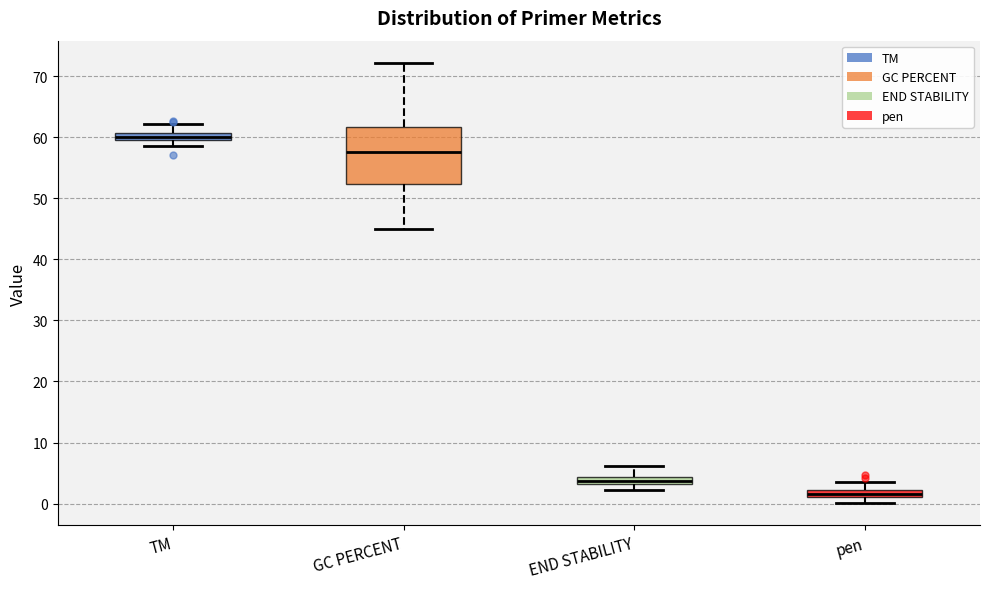

Comparing the boxes themselves (not the whiskers), which one is the tallest?

GC PERCENT